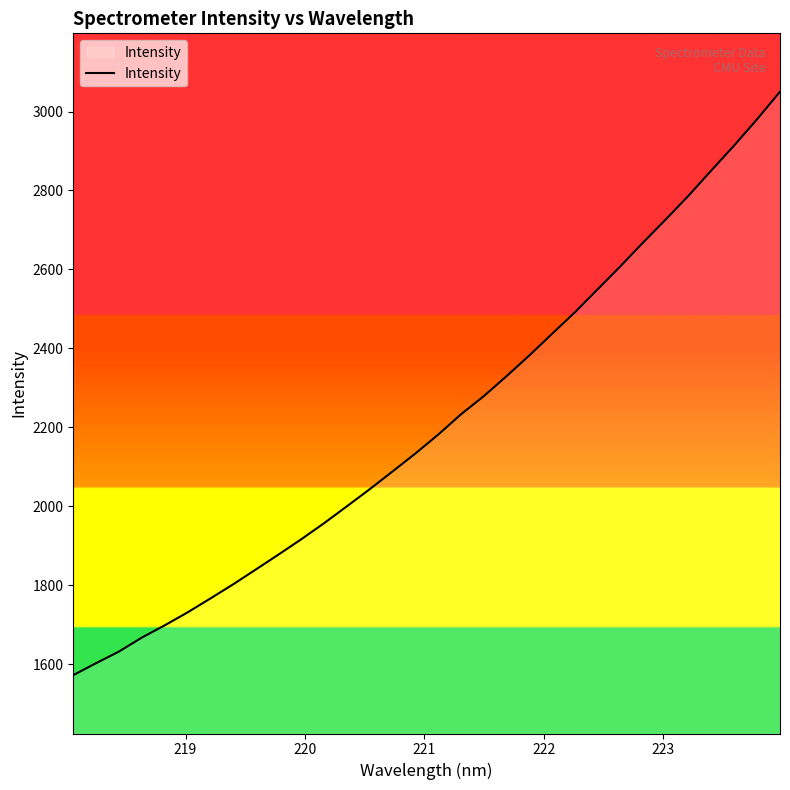

What is the average value?

2212.5